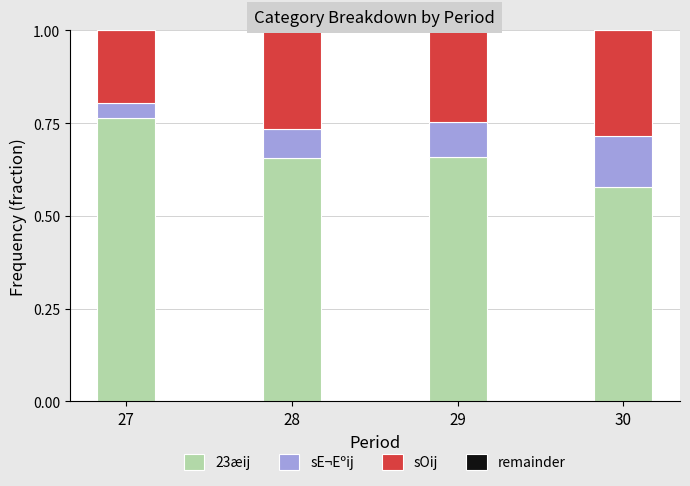

True or false: 23æij has a value of 1.0 at 28.

False